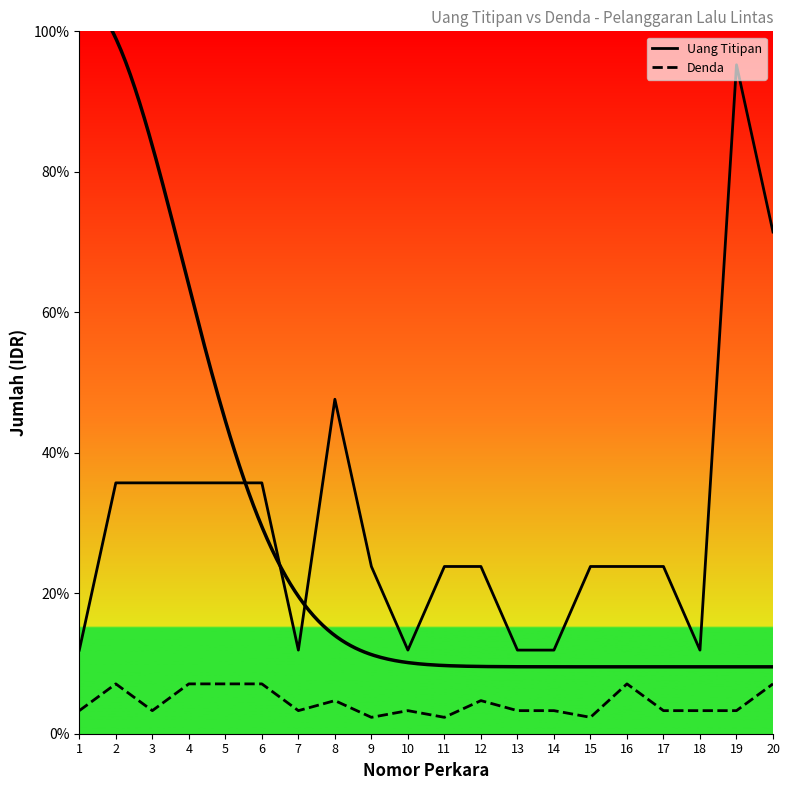

What is the difference between the maximum and second lowest values in the Denda series?

100000